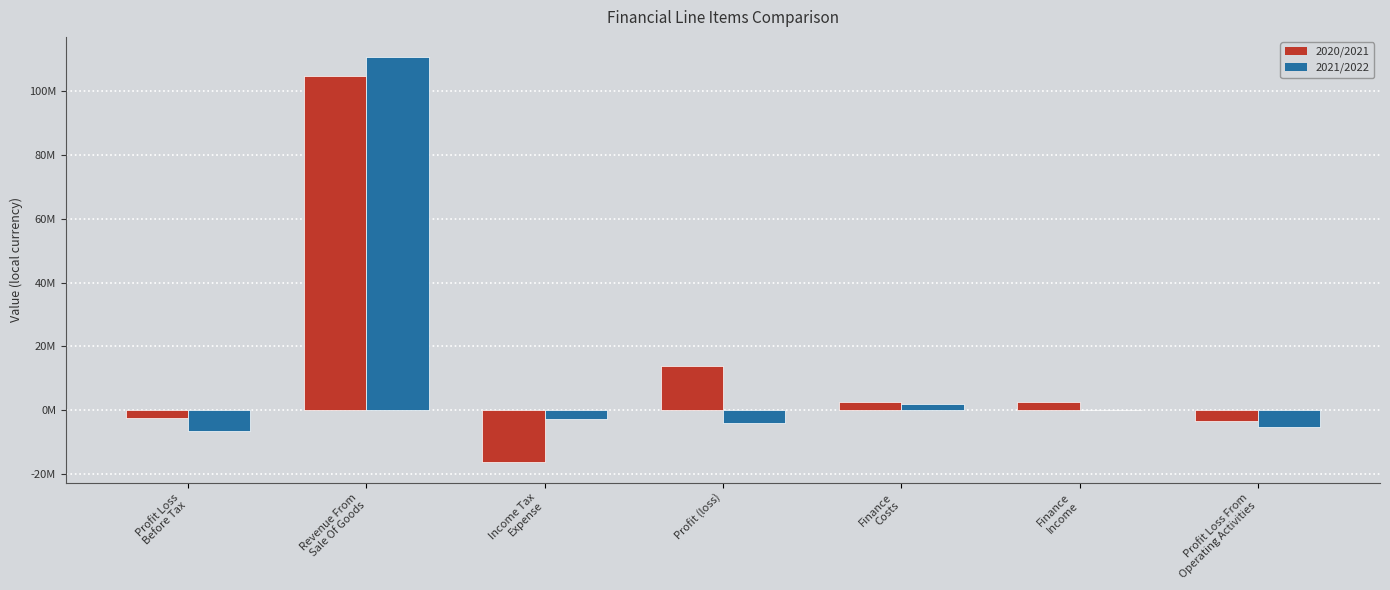

Are the bars horizontal?

No